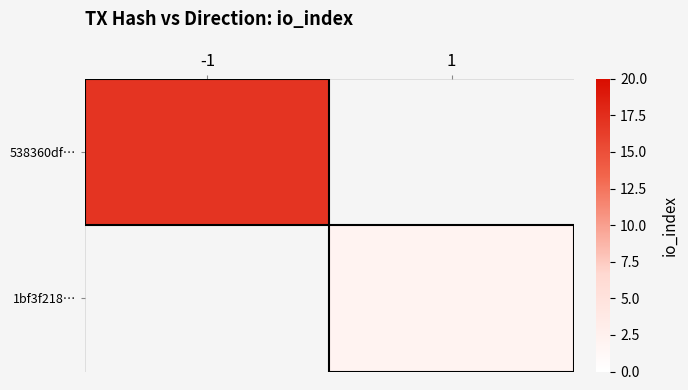

At 1, list the series in order from largest to smallest.

538360df…, 1bf3f218…